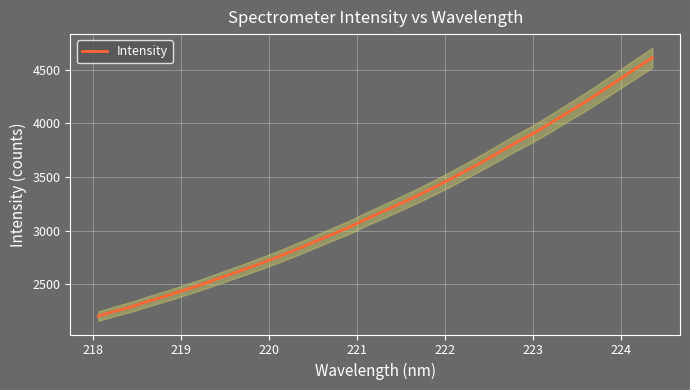

What is the average value?

3235.8